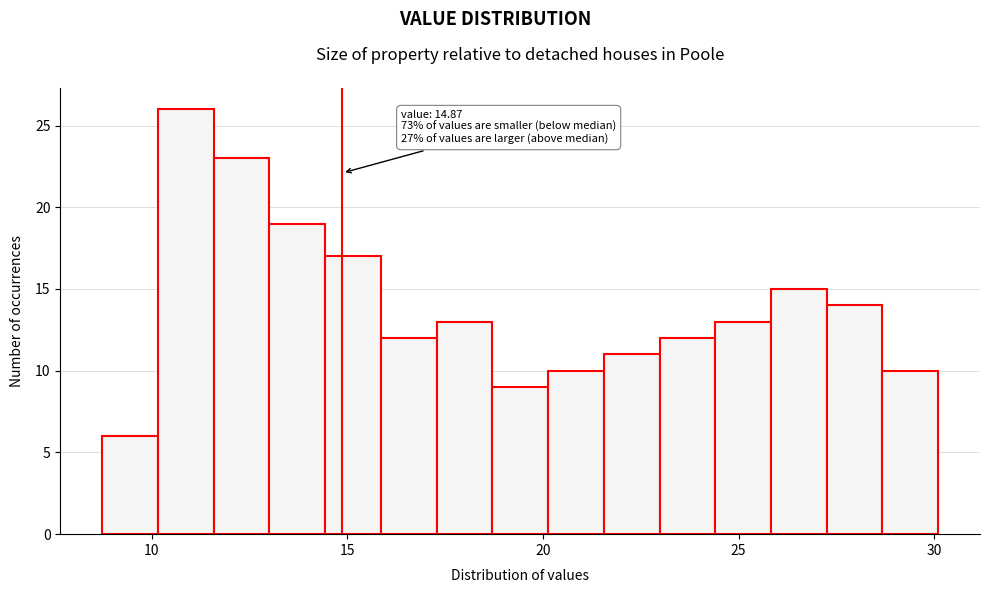

Around what value on the x-axis is the tallest bar? Give the approximate position of its centre, as read against the axis.

11.0